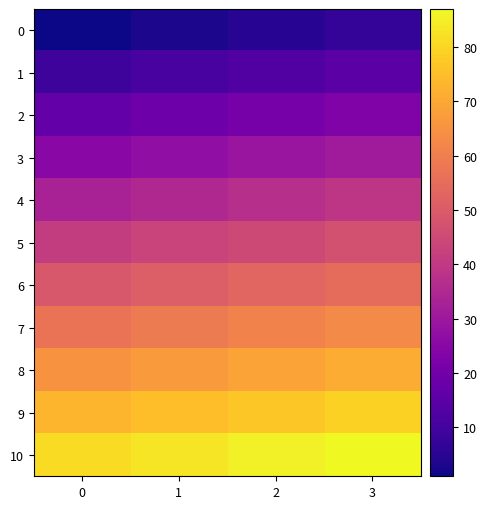

Reading left to right, transcribe all the data shown in this chart.

0: 0=1	1=3	2=5	3=7
1: 0=9	1=11	2=13	3=15
2: 0=17	1=19	2=21	3=23
3: 0=25	1=27	2=29	3=31
4: 0=33	1=35	2=37	3=39
5: 0=41	1=43	2=45	3=47
6: 0=49	1=51	2=53	3=55
7: 0=57	1=59	2=61	3=63
8: 0=65	1=67	2=69	3=71
9: 0=73	1=75	2=77	3=79
10: 0=81	1=83	2=85	3=87